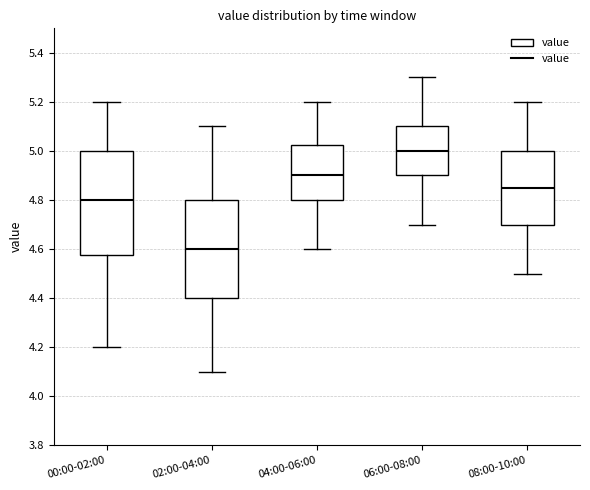

Reading left to right, transcribe this box plot: for each box, give where its median line is, the range the box spans, and where its two whiskers end, as read against the y-axis. The values are not printed on the chart, so give them approximately, as read against the axis.

00:00-02:00: median 4.80, box 4.58 to 5.00, whiskers 4.20 to 5.20
02:00-04:00: median 4.60, box 4.40 to 4.80, whiskers 4.10 to 5.10
04:00-06:00: median 4.90, box 4.80 to 5.02, whiskers 4.60 to 5.20
06:00-08:00: median 5.00, box 4.90 to 5.10, whiskers 4.70 to 5.30
08:00-10:00: median 4.86, box 4.70 to 5.00, whiskers 4.50 to 5.20